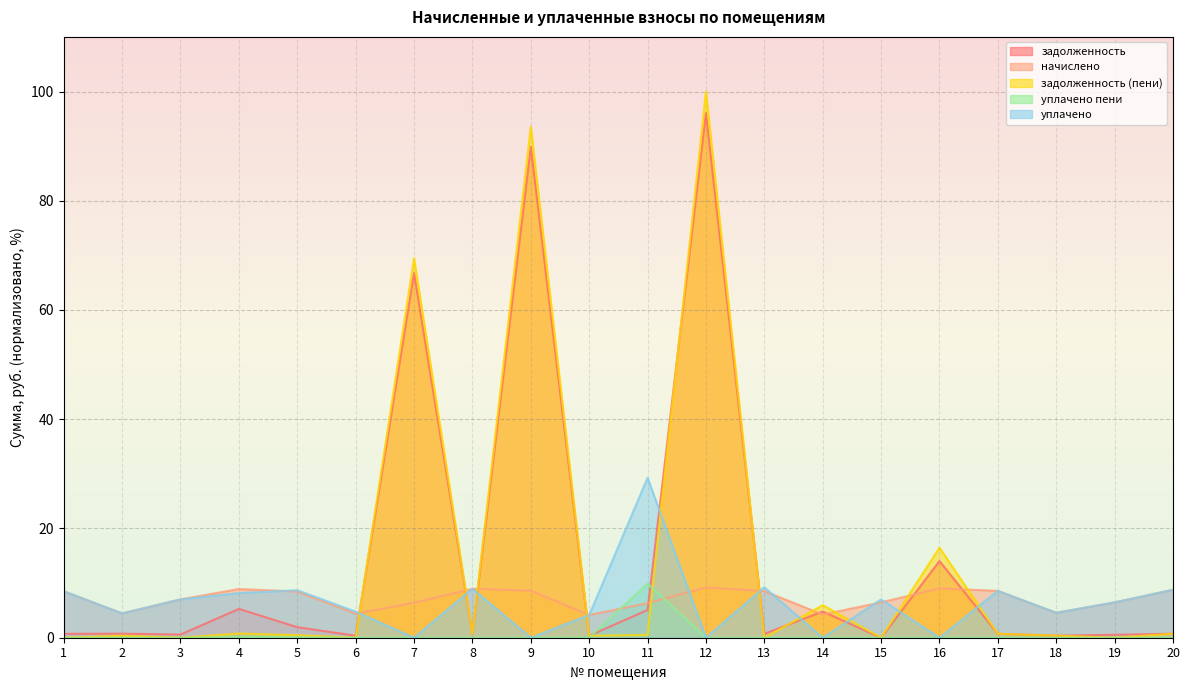

How many intersections are there between начислено and уплачено пени?

2